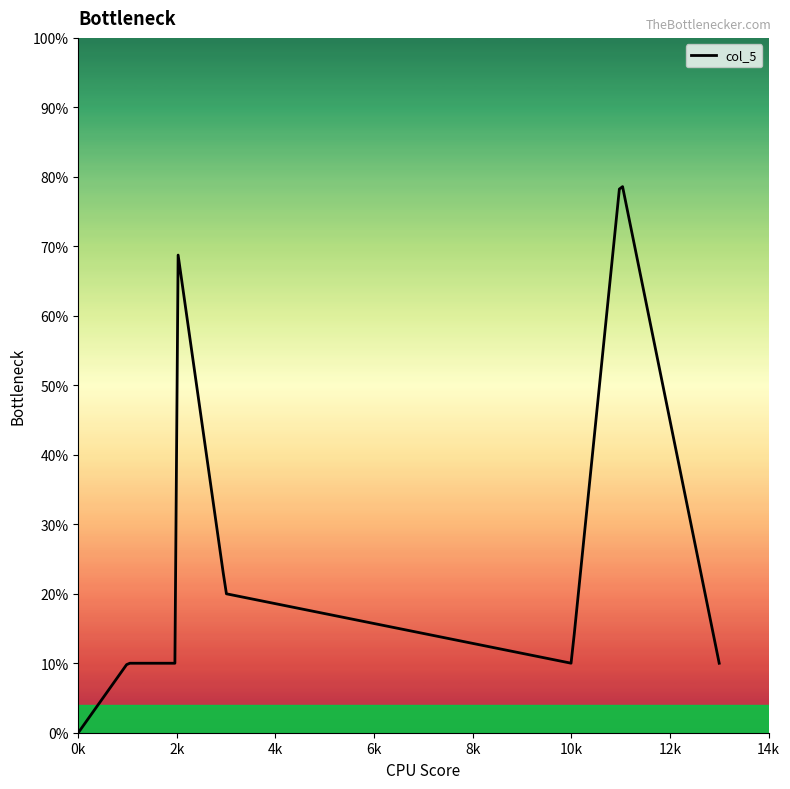

Is this an area chart (filled region under the line)?

Yes